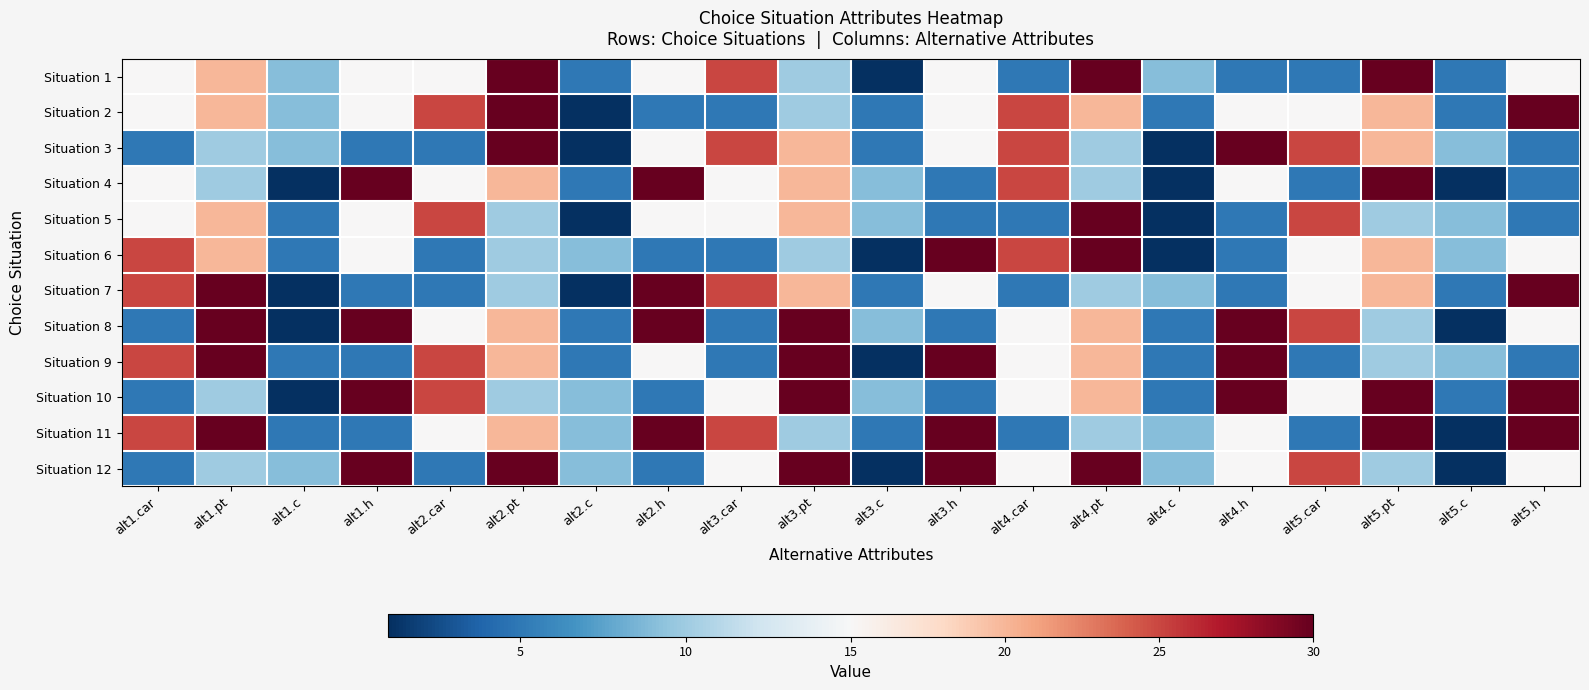

Between alt2.pt and alt5.c, which is larger?

alt2.pt